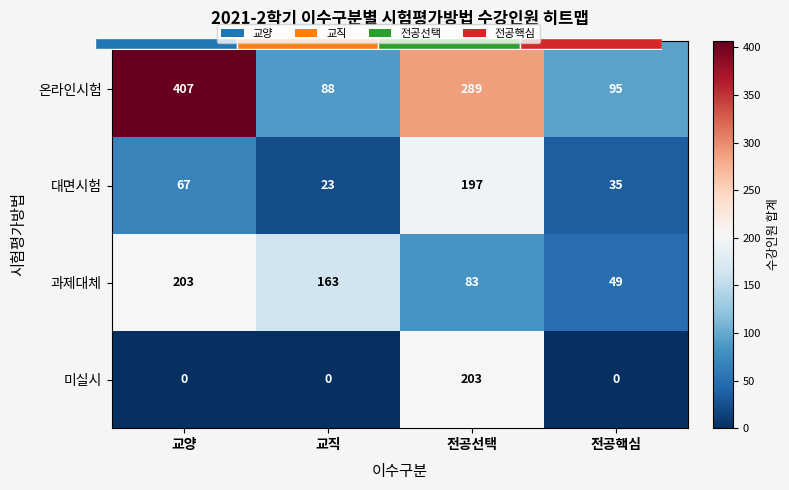

The 미실시 series shows 0 at 교양. True or false?

True